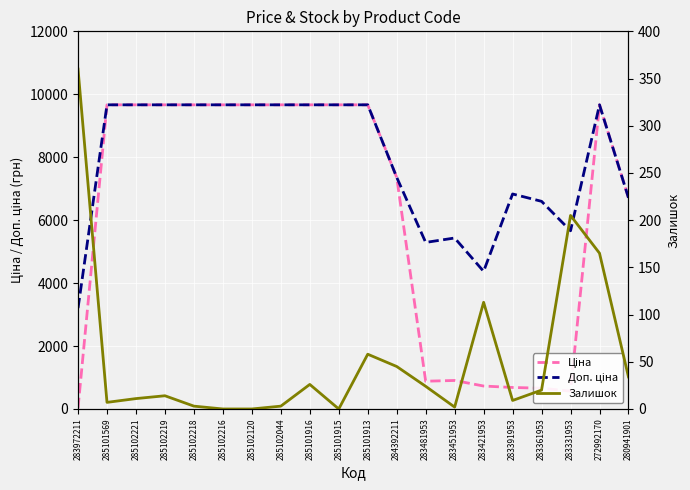

Reading left to right, what are all the values shown in this chart?

Ціна: 32.0	9664.7	9664.7	9664.7	9664.7	9664.7	9664.7	9664.7	9664.7	9664.7	9664.7	7360.2	882.1	905.5	728.8	683.2	659.8	566.2	9664.7	6710.2
Доп. ціна: 3205.0	9664.7	9664.7	9664.7	9664.7	9664.7	9664.7	9664.7	9664.7	9664.7	9664.7	7360.2	5292.4	5432.8	4372.9	6831.9	6597.9	5662.1	9664.7	6710.2
Залишок: 360.0	7.0	11.0	14.0	3.0	0.0	0.0	3.0	26.0	0.0	58.0	45.0	24.0	2.0	113.0	9.0	20.0	205.0	165.0	34.0